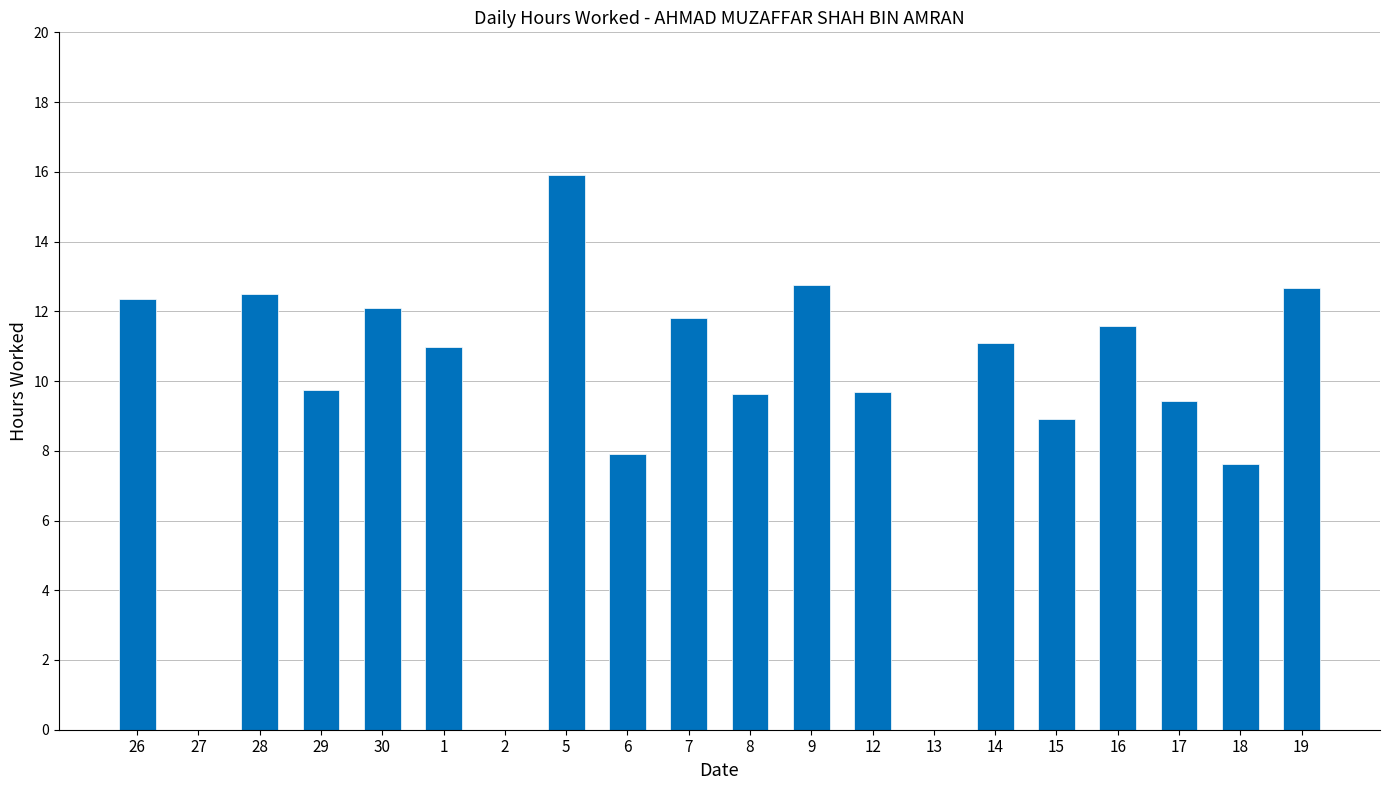

What is the difference between the values at 8 and 5?

6.3